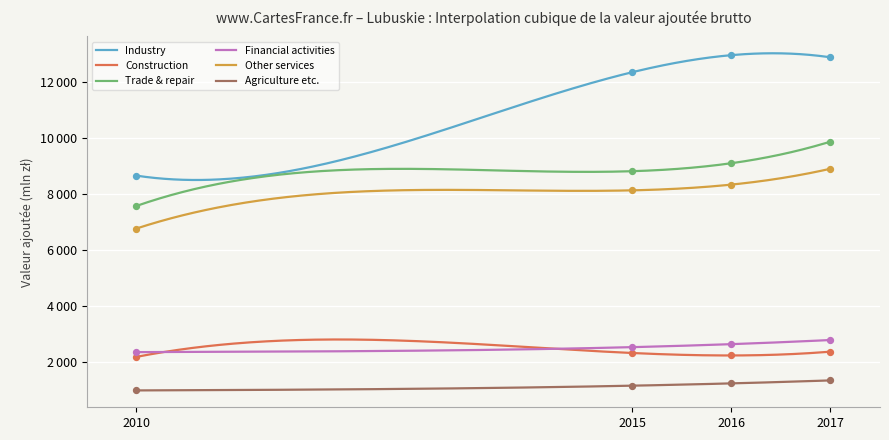

What is the total value across all series at 2010?

28535